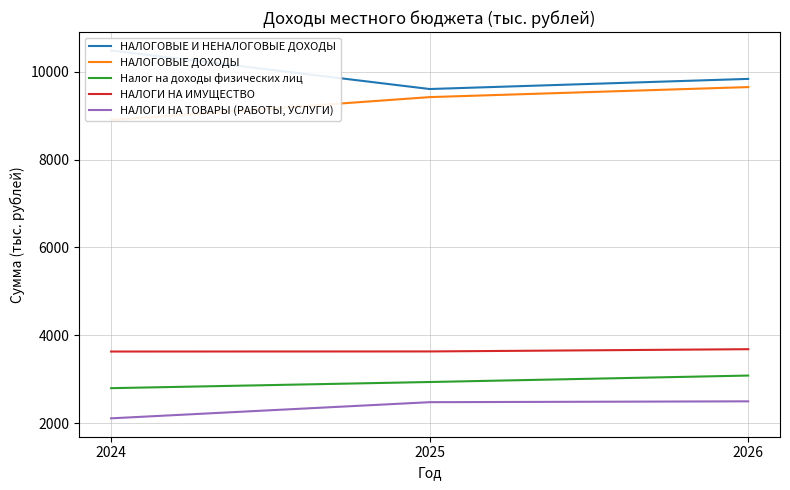

What is the value of the Налог на доходы физических лиц point at the 3rd from the left?

3086.7